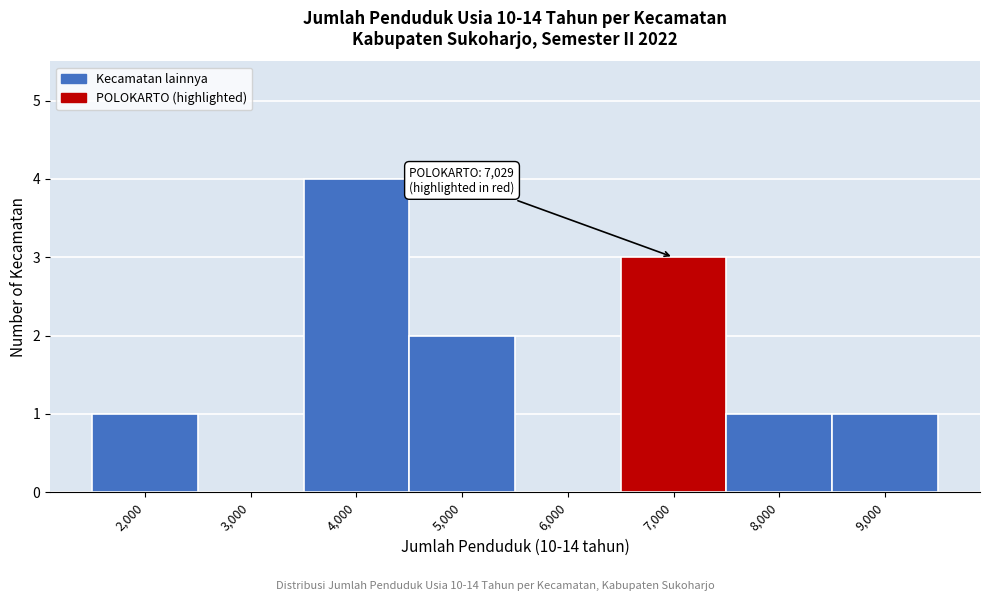

Reading right to left, list all the values displayed in this chart.

9,000=1	8,000=1	7,000=3	6,000=0	5,000=2	4,000=4	3,000=0	2,000=1